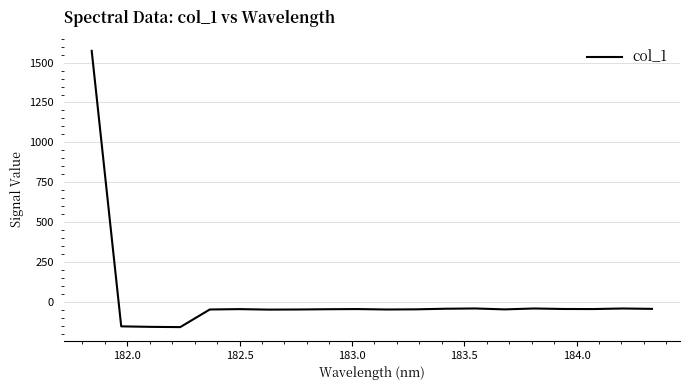

What is the difference between the maximum and minimum values?

1732.7